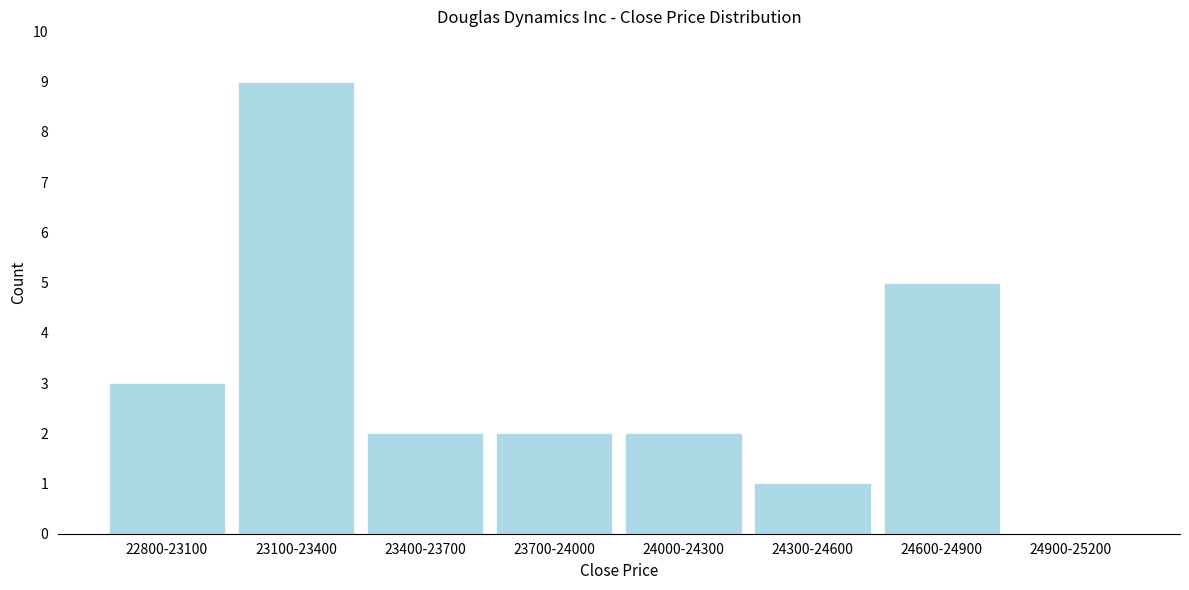

Reading left to right, extract all data points from this chart.

22800-23100=3	23100-23400=9	23400-23700=2	23700-24000=2	24000-24300=2	24300-24600=1	24600-24900=5	24900-25200=0